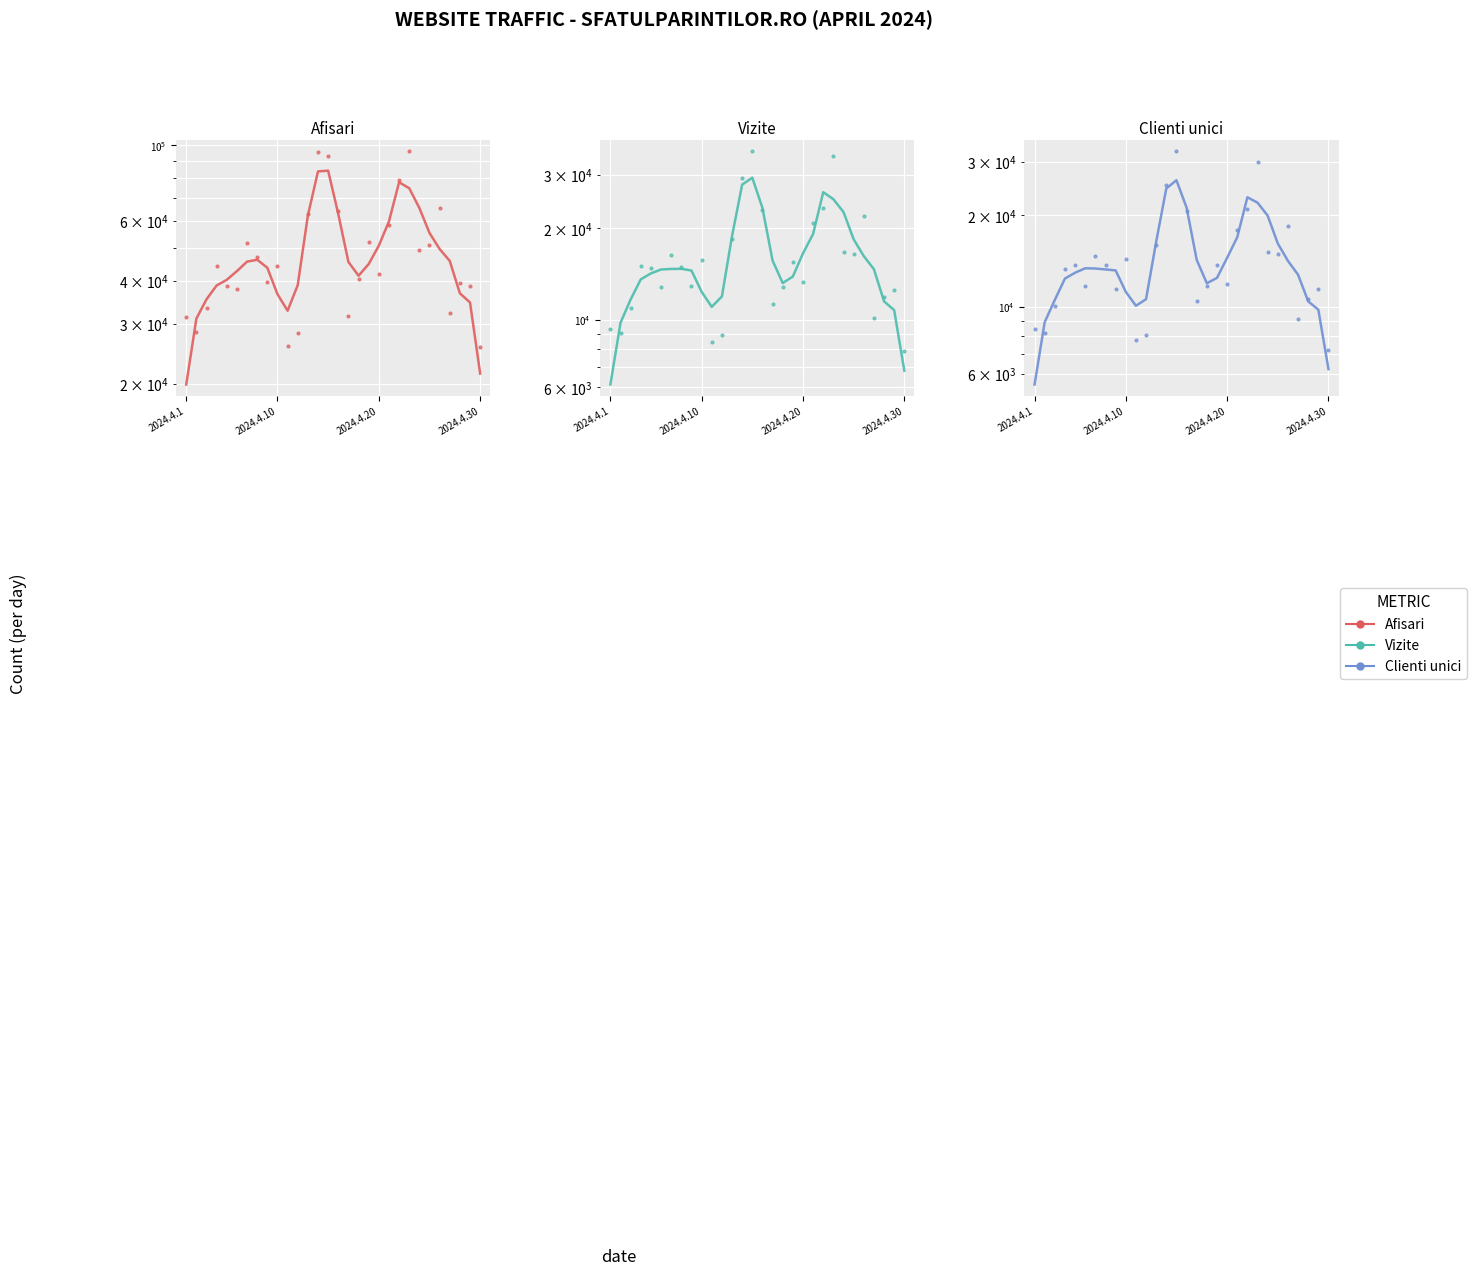

What is the total value across all series at 2024.4.30?

40834